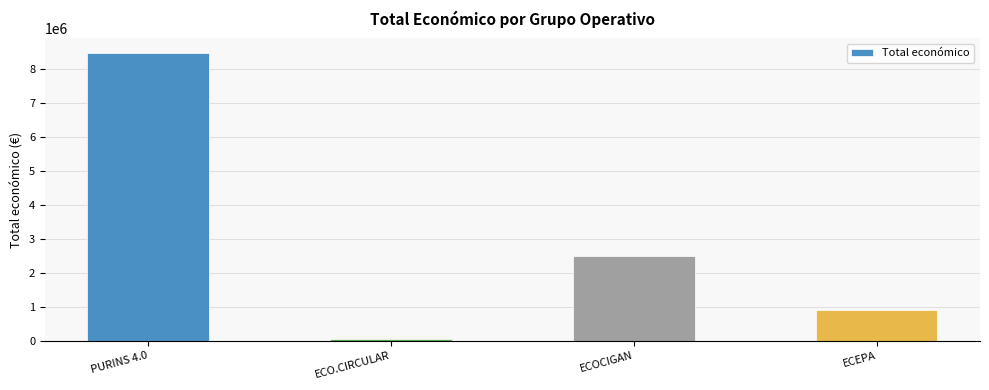

What is the sum of the values at ECOCIGAN and ECEPA?

3383557